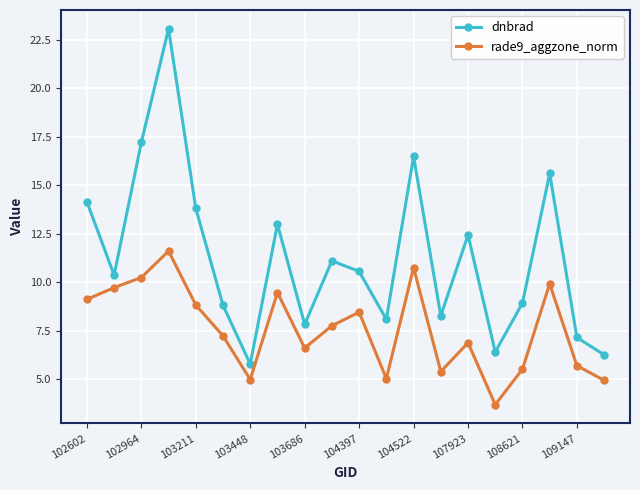

What is the value of the dnbrad point at the 11th from the left?

10.6